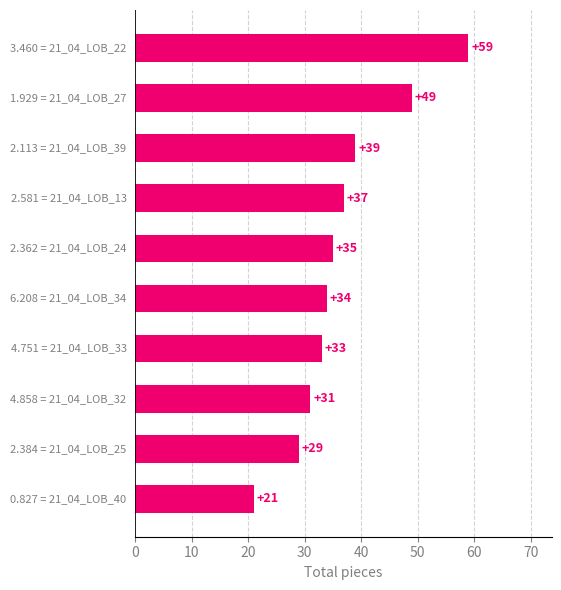

What is the greatest value displayed?

59